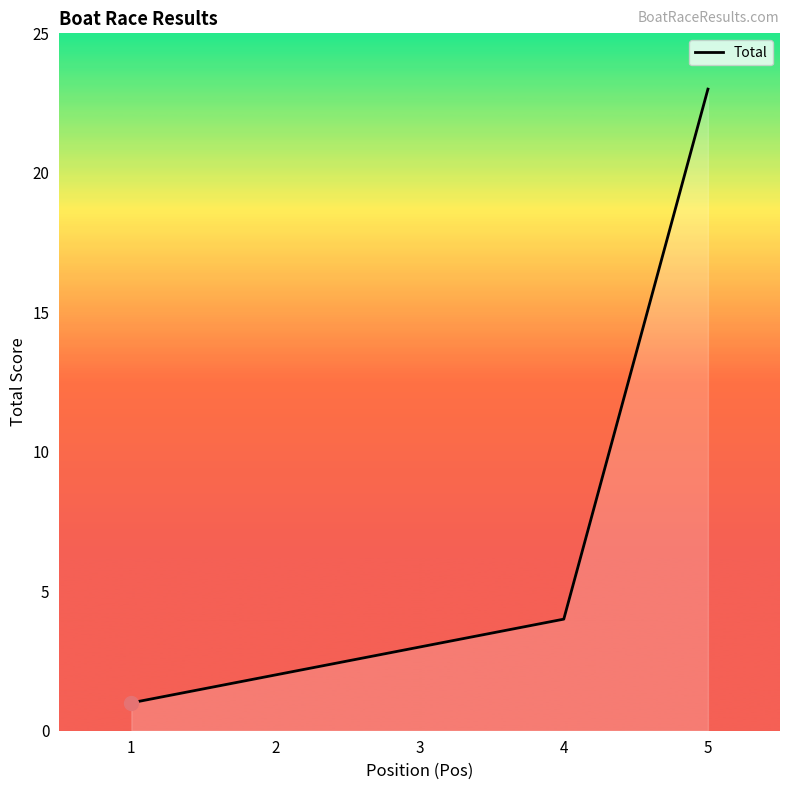

How many lines are shown in the chart?

1